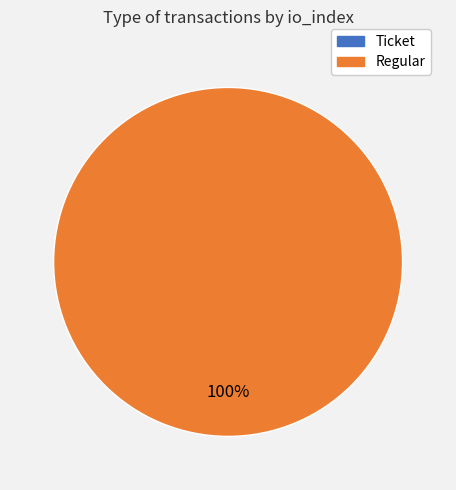

What is the change in value from Ticket to Regular?

+69